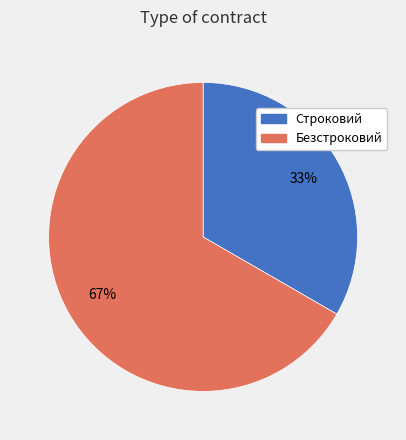

Which category accounts for the majority?

Безстроковий